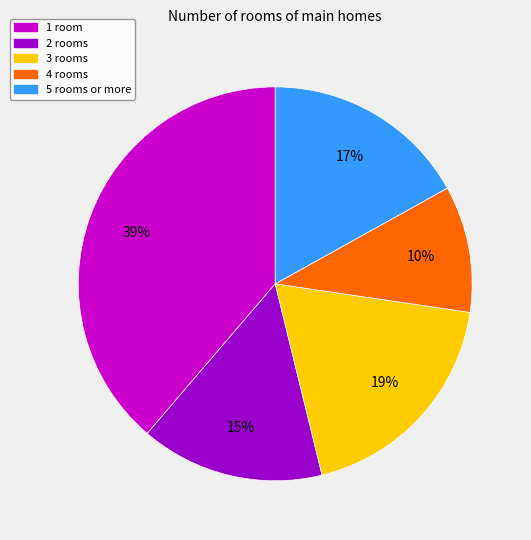

Is there a majority slice in this chart?

No